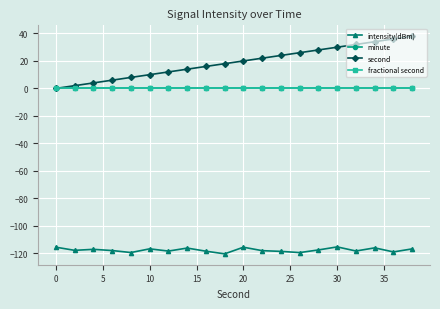

Is this an area chart (filled region under the line)?

No